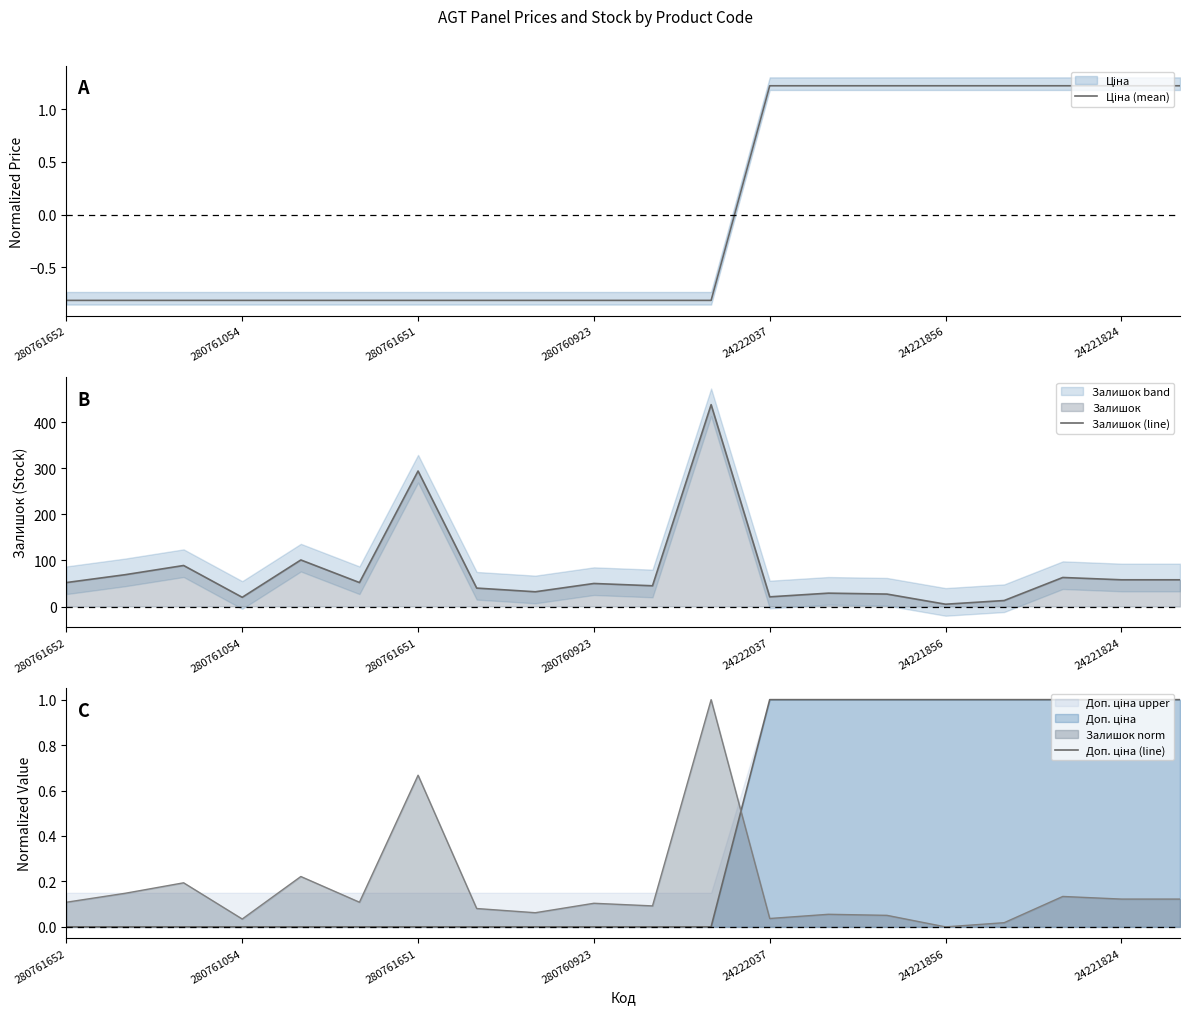

At which label is Ціна (mean) closest to 0?

280761652